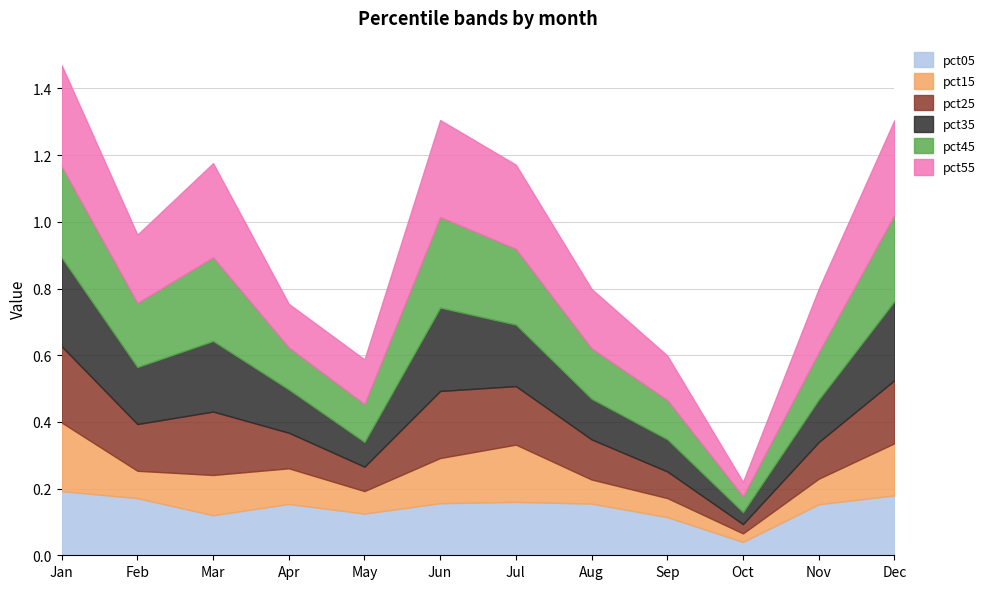

True or false: pct55 and pct35 intersect in this chart.

False